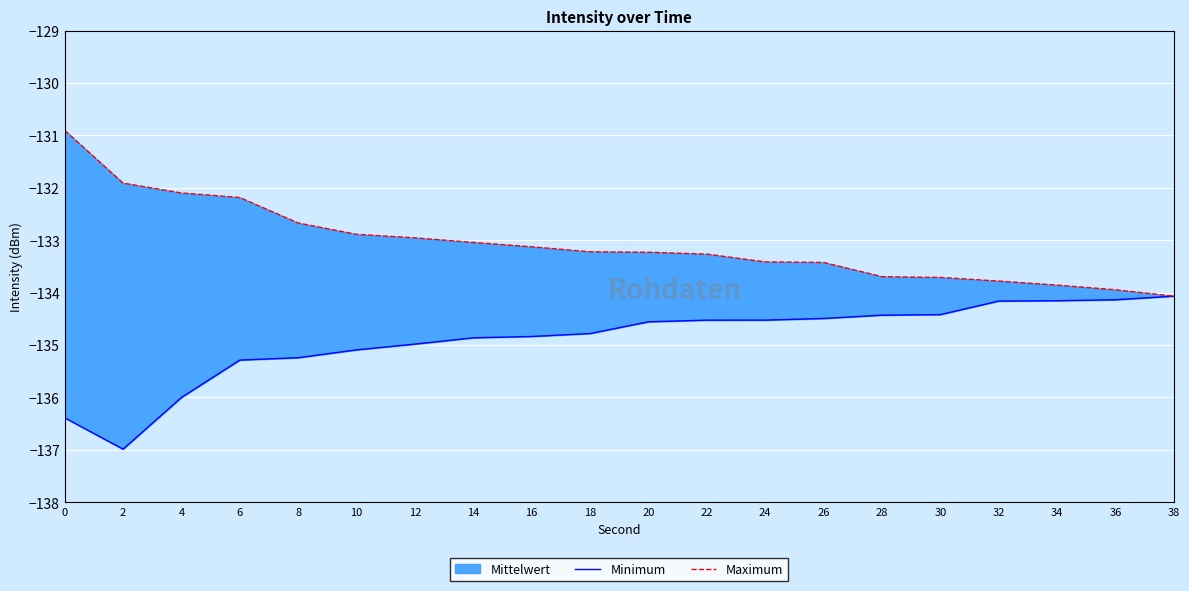

Is it true that Maximum equals -238.6 at 30?

False